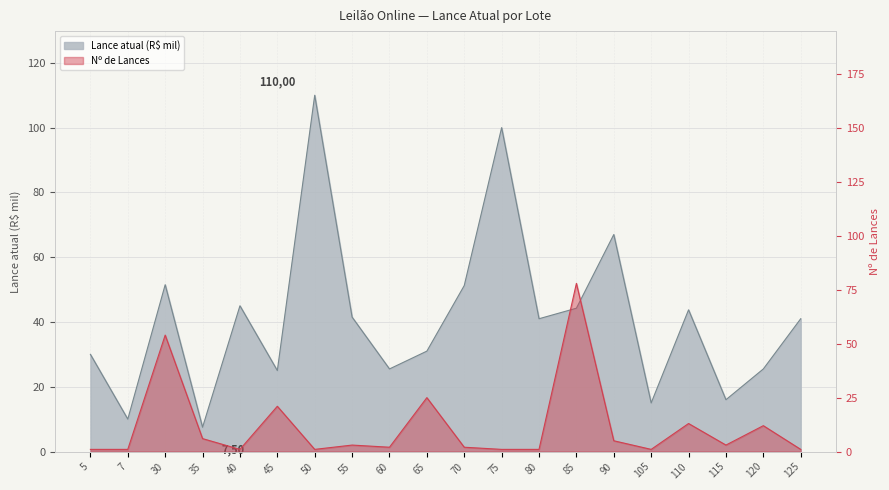

Is it true that Lance atual (R$ mil) equals 3.9 at 105?

False